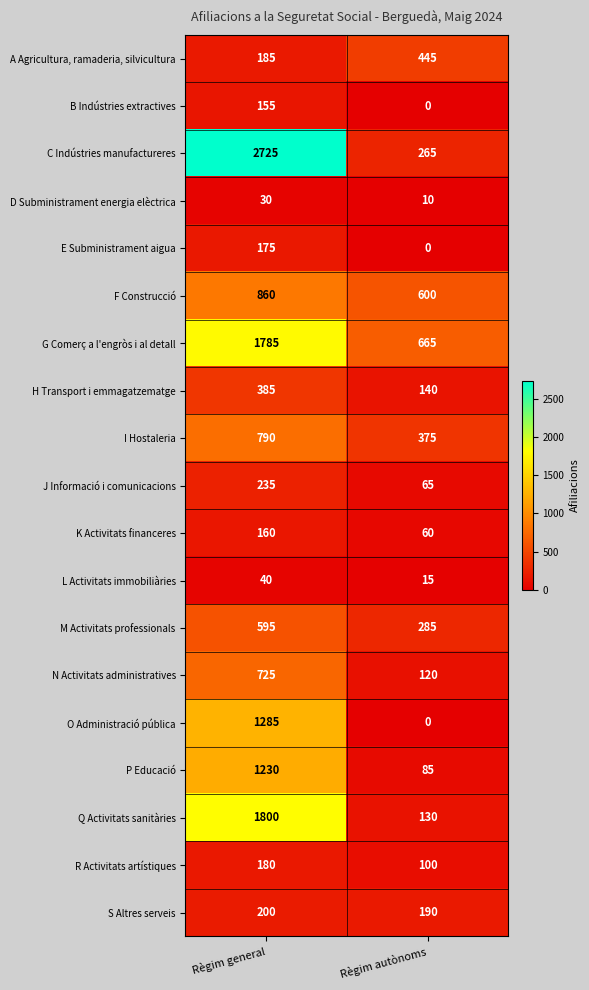

What is the total value across all series at Règim autònoms?

3550